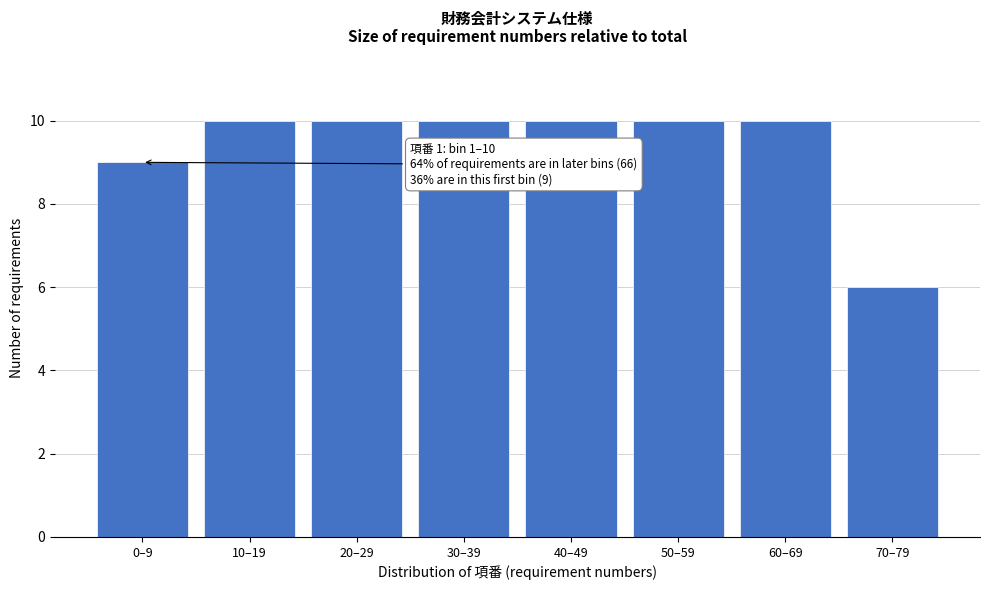

Reading left to right, list all the values displayed in this chart.

9	10	10	10	10	10	10	6